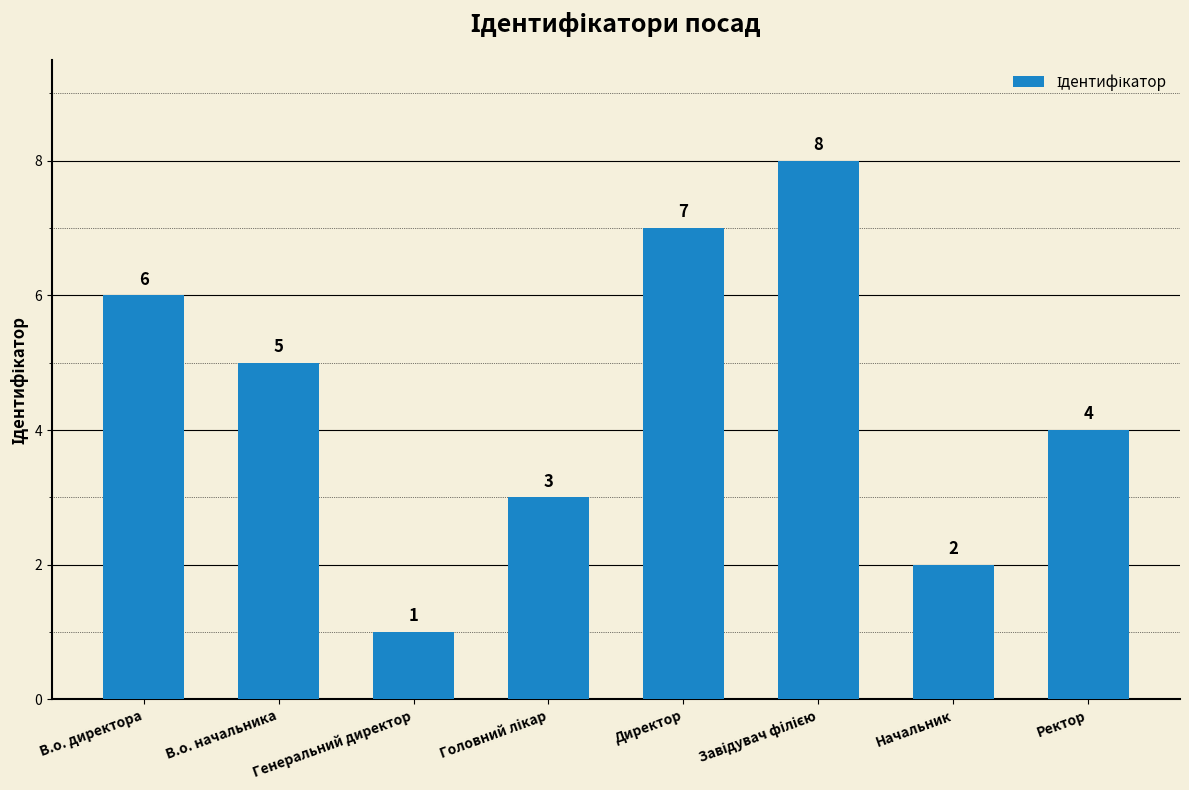

What is the sum of all values?

36